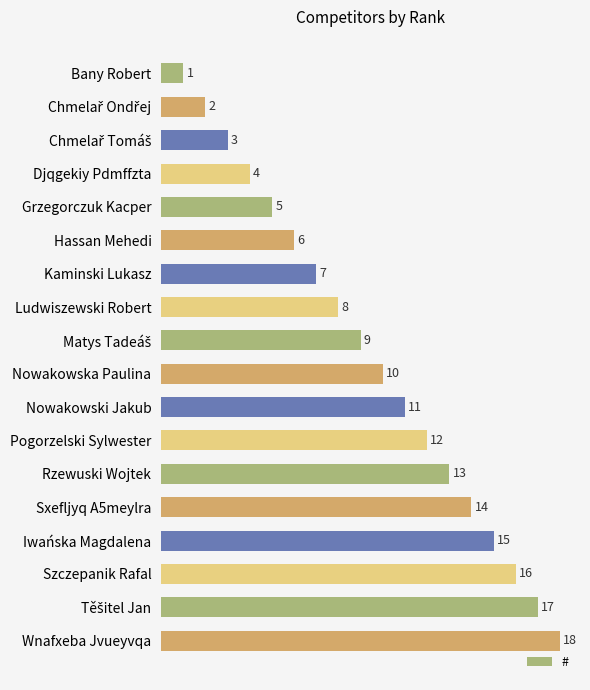

What is the change in value from Iwańska Magdalena to Wnafxeba Jvueyvqa?

+3